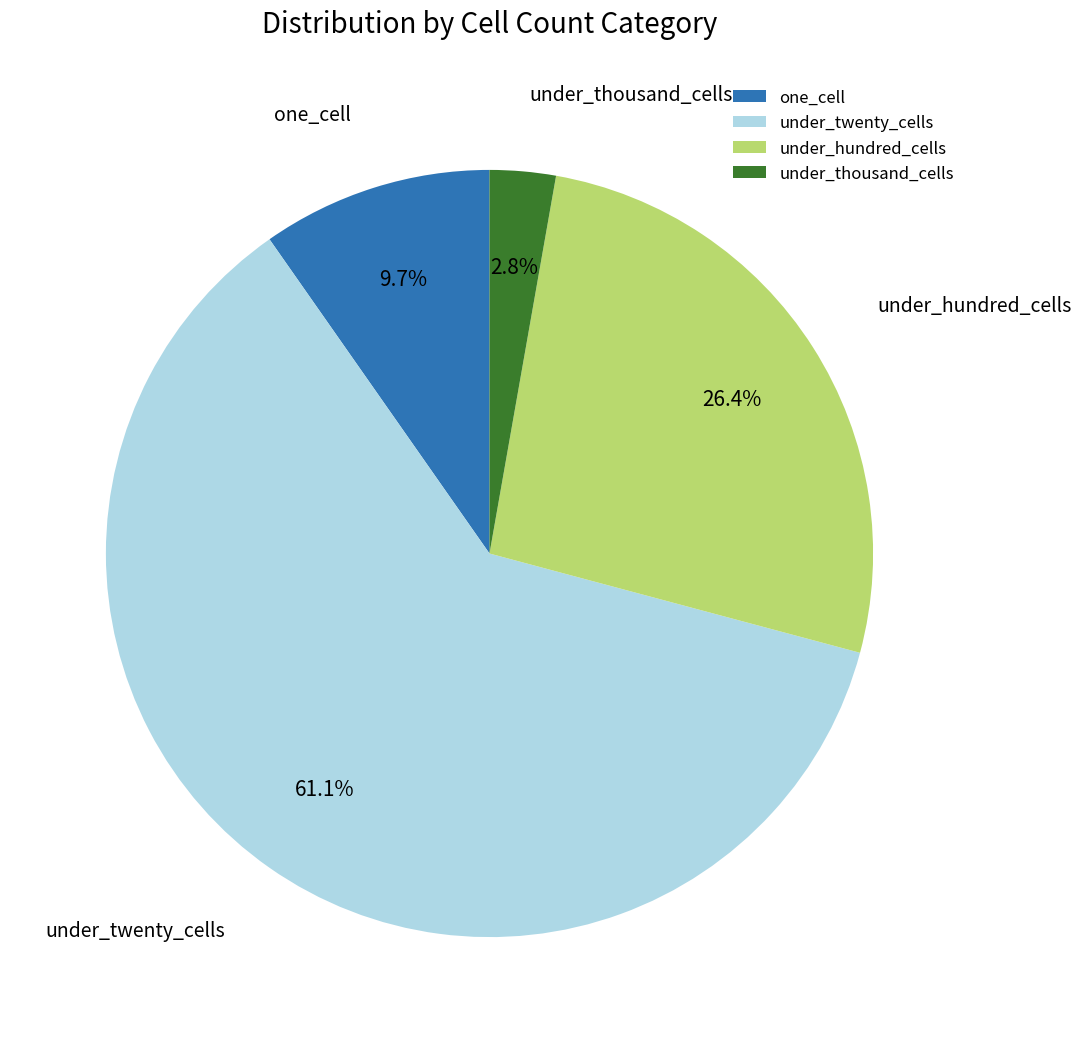

Does any single category account for the majority?

Yes